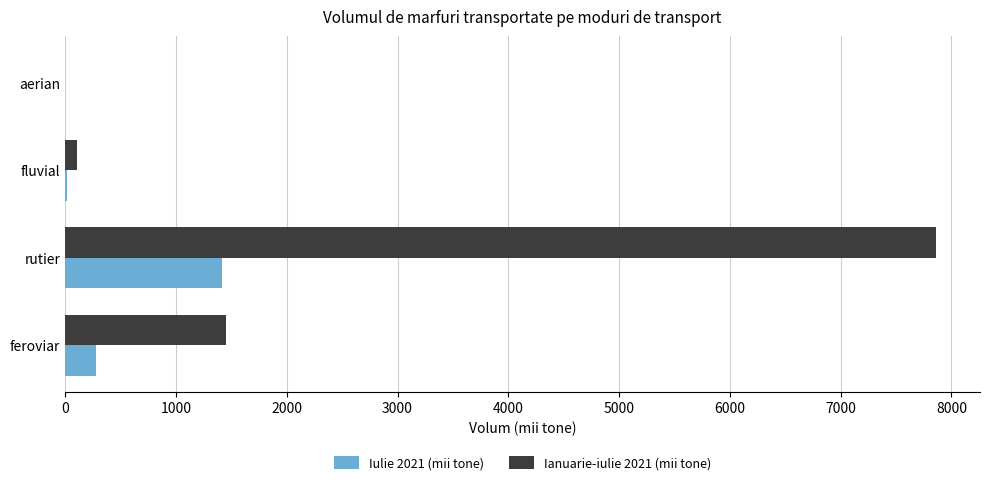

What is the sum of all Iulie 2021 (mii tone) values?

1713.1